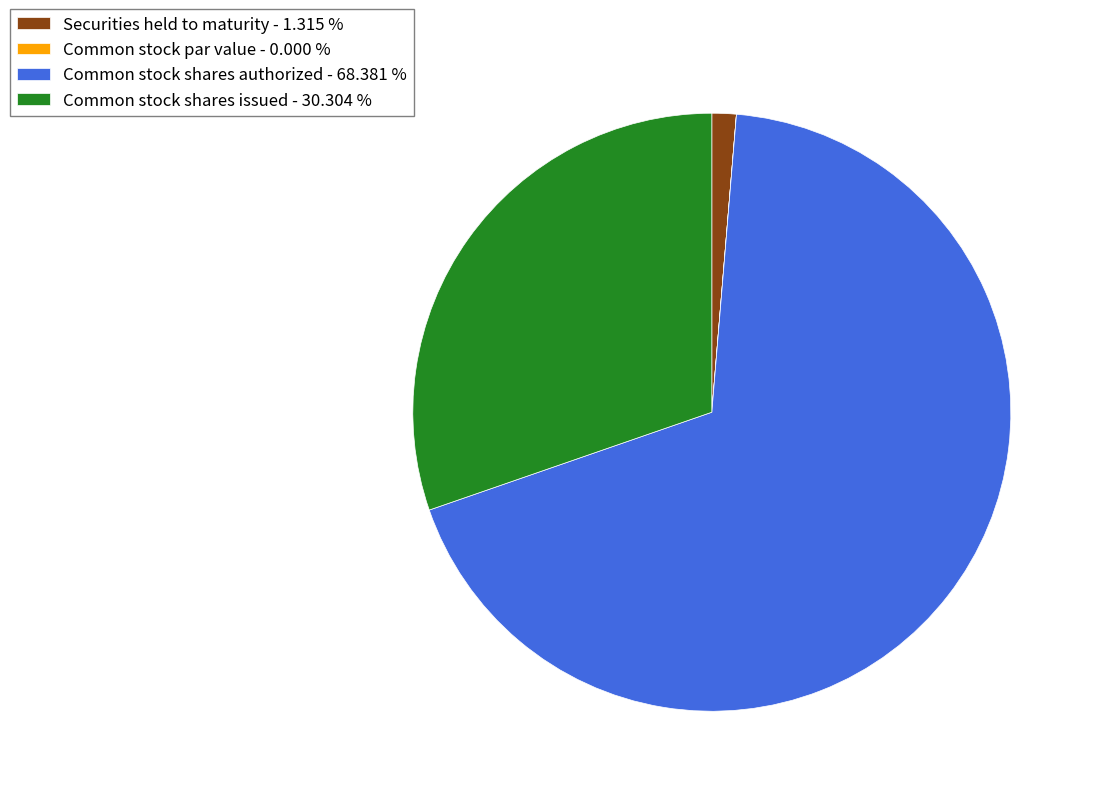

Is there any slice that represents more than half of the pie?

Yes